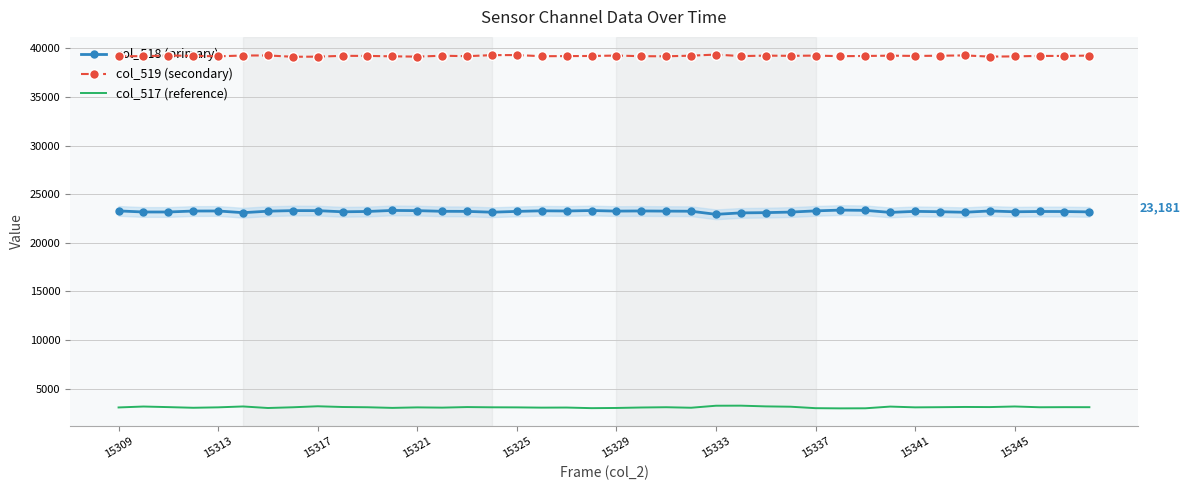

What is the minimum value for col_519 (secondary)?

39128